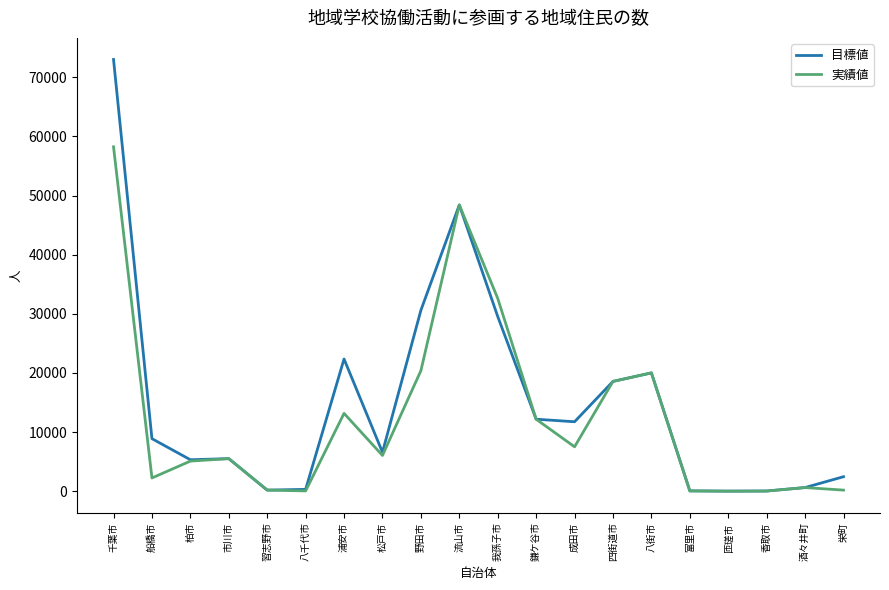

Which series changed the most between 柏市 and 四街道市?

実績値